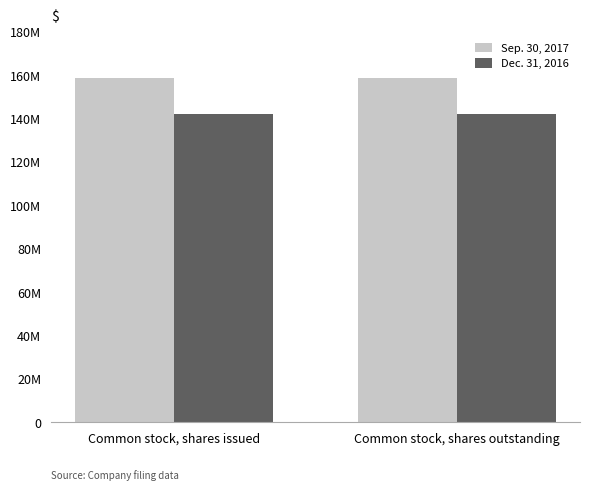

What position from the right is Common stock, shares issued?

2